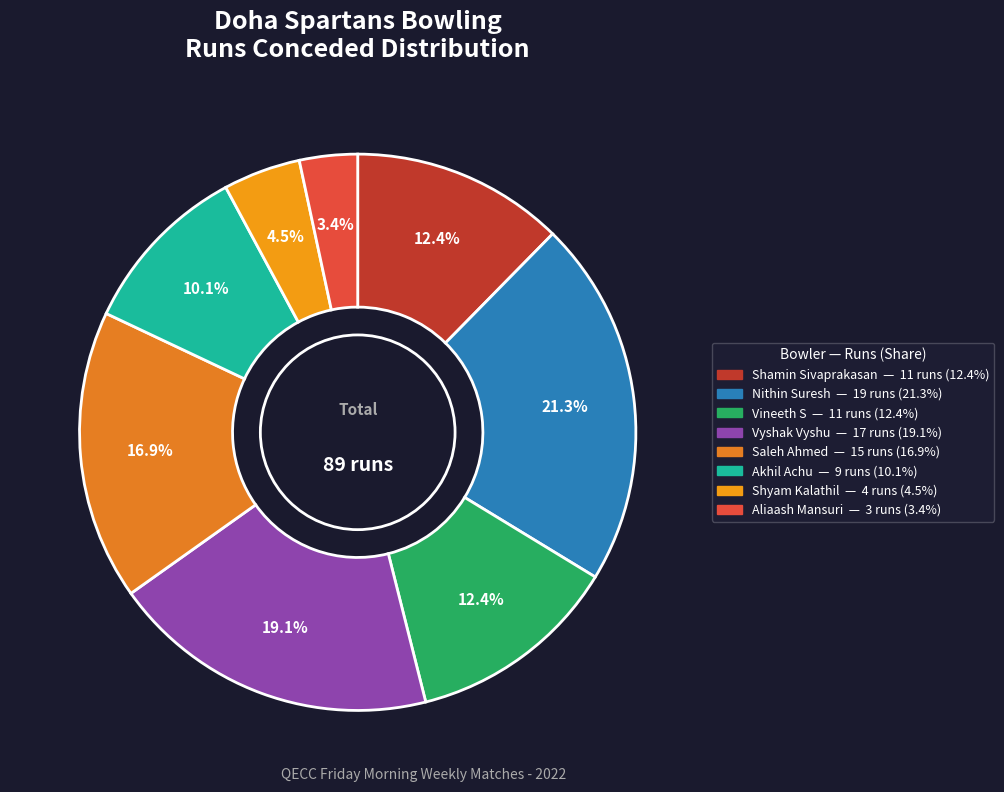

To the nearest percent, what is the difference between the Akhil Achu and Saleh Ahmed slice percentages?

7%